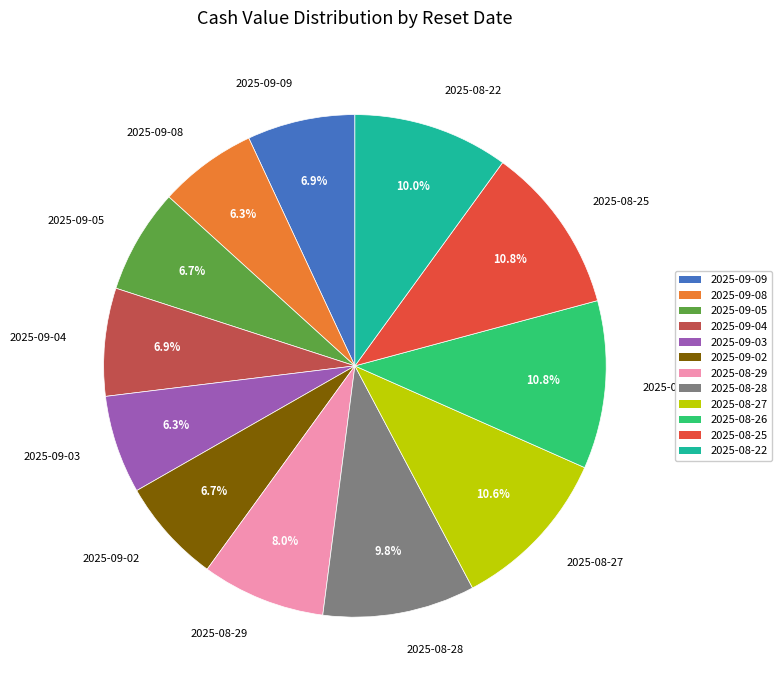

What percentage is the 2025-09-09 slice, to the nearest percent?

7%